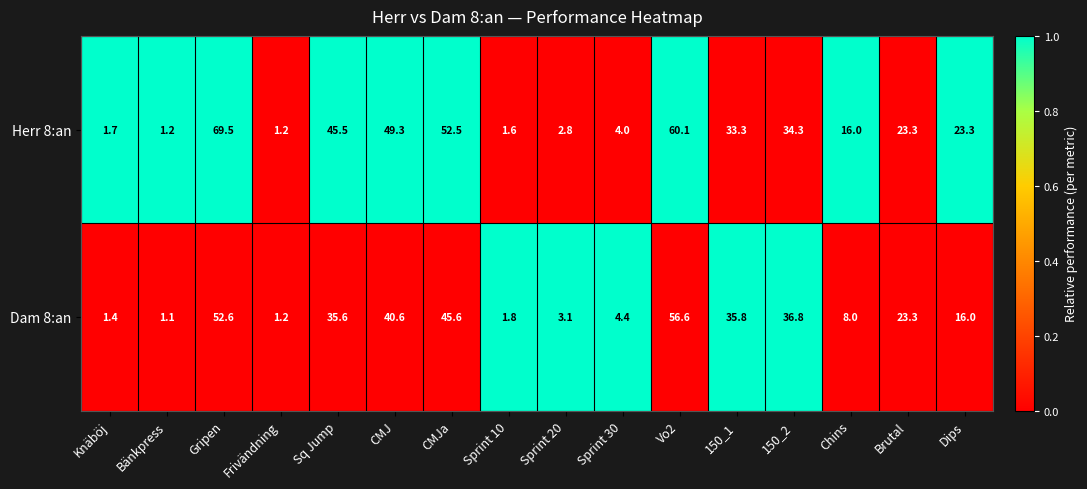

At which label is Herr 8:an closest to 35?

150_2